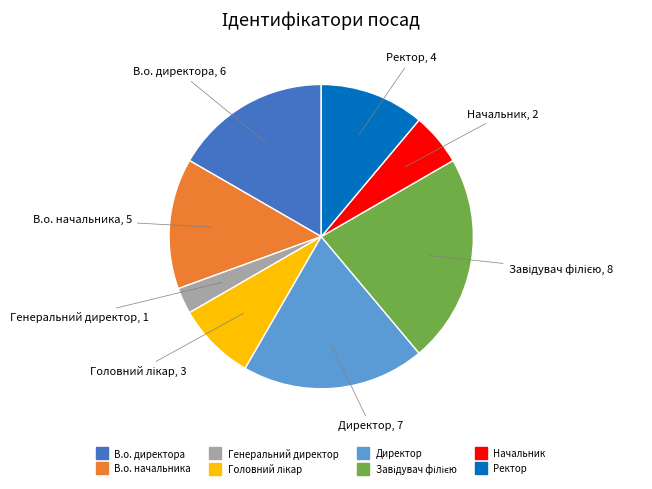

How many segments does this pie chart have?

8